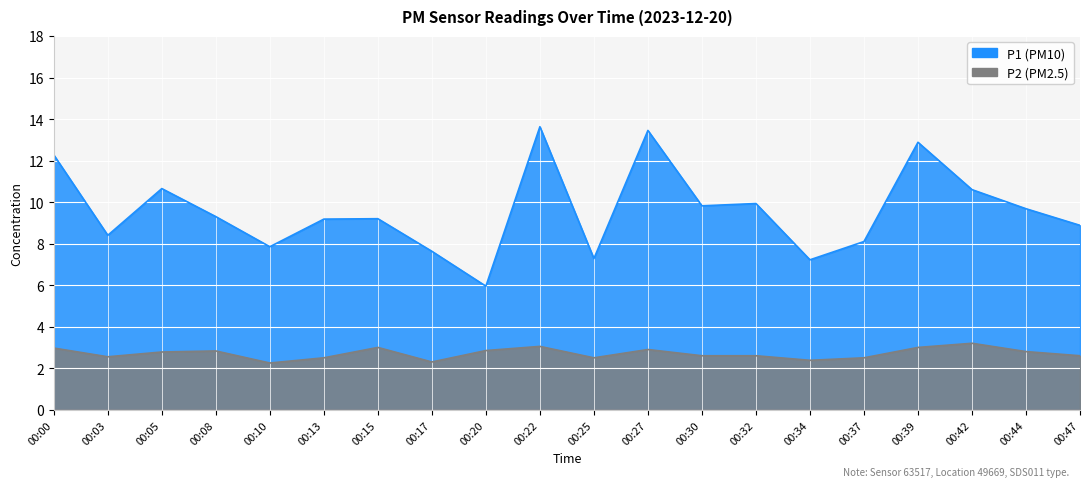

What is the spread (max minus min) of values at 00:05?

7.9